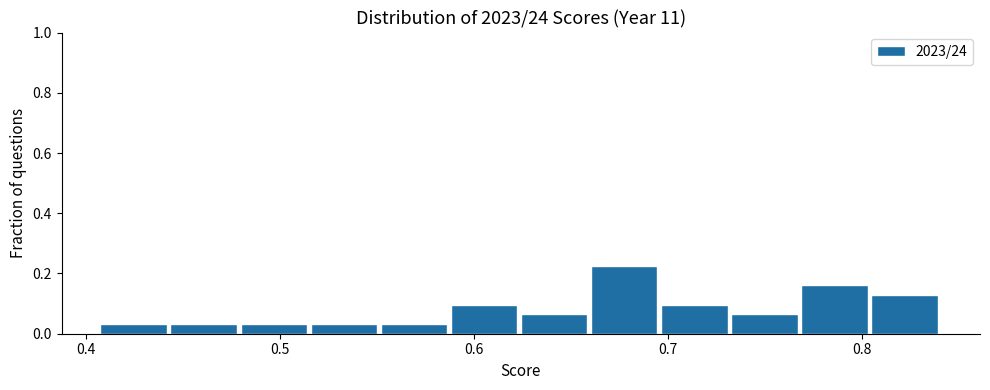

Around what value on the x-axis is the tallest bar? Give the approximate position of its centre, as read against the axis.

0.68